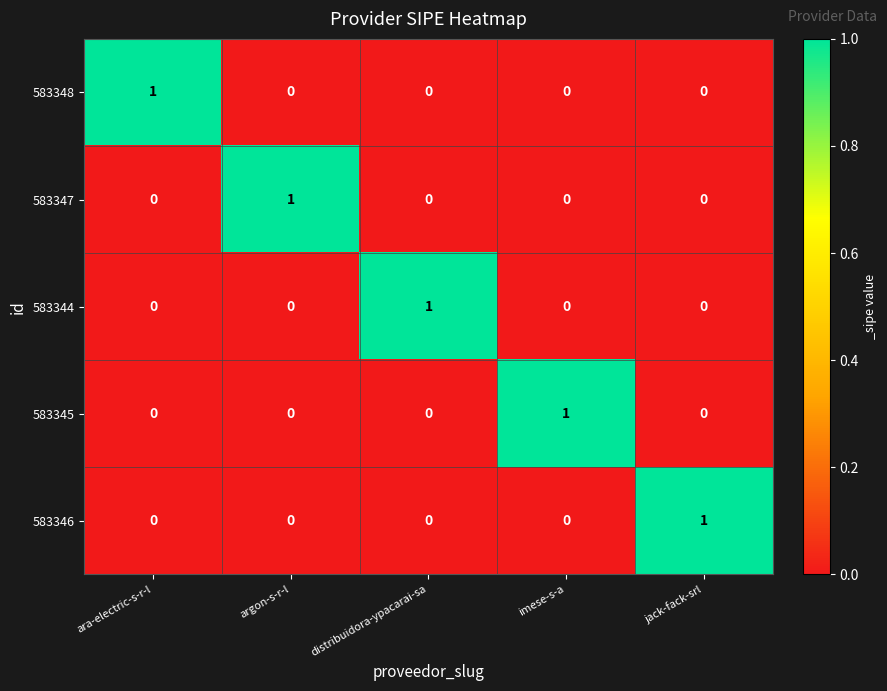

At how many categories does at least one series exceed 0?

5